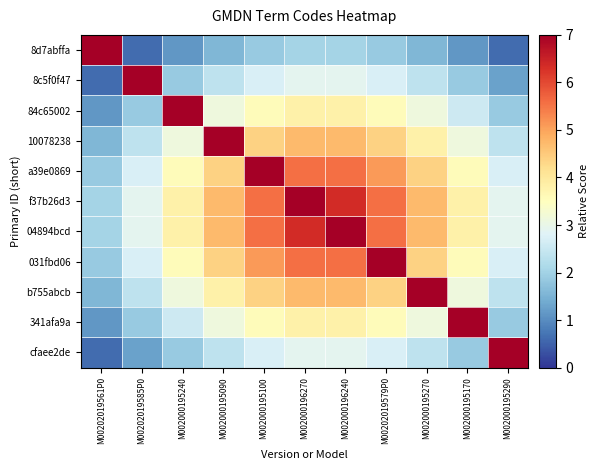

Reading left to right, what are all the values shown in this chart?

8d7abffa: M00202019561P0=7.0	M00202019585P0=0.6	M002000195240=1.1	M002000195090=1.6	M002000195100=1.9	M002000196270=2.0	M002000196240=2.0	M00202019579P0=1.9	M002000195270=1.6	M002000195170=1.1	M002000195290=0.6
8c5f0f47: M00202019561P0=0.6	M00202019585P0=7.0	M002000195240=1.9	M002000195090=2.4	M002000195100=2.7	M002000196270=2.9	M002000196240=2.9	M00202019579P0=2.7	M002000195270=2.4	M002000195170=1.9	M002000195290=1.3
84c65002: M00202019561P0=1.1	M00202019585P0=1.9	M002000195240=7.0	M002000195090=3.1	M002000195100=3.6	M002000196270=3.8	M002000196240=3.8	M00202019579P0=3.6	M002000195270=3.1	M002000195170=2.5	M002000195290=1.9
10078238: M00202019561P0=1.6	M00202019585P0=2.4	M002000195240=3.1	M002000195090=7.0	M002000195100=4.4	M002000196270=4.7	M002000196240=4.7	M00202019579P0=4.4	M002000195270=3.8	M002000195170=3.1	M002000195290=2.4
a39e0869: M00202019561P0=1.9	M00202019585P0=2.7	M002000195240=3.6	M002000195090=4.4	M002000195100=7.0	M002000196270=5.6	M002000196240=5.6	M00202019579P0=5.1	M002000195270=4.4	M002000195170=3.6	M002000195290=2.7
f37b26d3: M00202019561P0=2.0	M00202019585P0=2.9	M002000195240=3.8	M002000195090=4.7	M002000195100=5.6	M002000196270=7.0	M002000196240=6.4	M00202019579P0=5.6	M002000195270=4.7	M002000195170=3.8	M002000195290=2.9
04894bcd: M00202019561P0=2.0	M00202019585P0=2.9	M002000195240=3.8	M002000195090=4.7	M002000195100=5.6	M002000196270=6.4	M002000196240=7.0	M00202019579P0=5.6	M002000195270=4.7	M002000195170=3.8	M002000195290=2.9
031fbd06: M00202019561P0=1.9	M00202019585P0=2.7	M002000195240=3.6	M002000195090=4.4	M002000195100=5.1	M002000196270=5.6	M002000196240=5.6	M00202019579P0=7.0	M002000195270=4.4	M002000195170=3.6	M002000195290=2.7
b755abcb: M00202019561P0=1.6	M00202019585P0=2.4	M002000195240=3.1	M002000195090=3.8	M002000195100=4.4	M002000196270=4.7	M002000196240=4.7	M00202019579P0=4.4	M002000195270=7.0	M002000195170=3.1	M002000195290=2.4
341afa9a: M00202019561P0=1.1	M00202019585P0=1.9	M002000195240=2.5	M002000195090=3.1	M002000195100=3.6	M002000196270=3.8	M002000196240=3.8	M00202019579P0=3.6	M002000195270=3.1	M002000195170=7.0	M002000195290=1.9
cfaee2de: M00202019561P0=0.6	M00202019585P0=1.3	M002000195240=1.9	M002000195090=2.4	M002000195100=2.7	M002000196270=2.9	M002000196240=2.9	M00202019579P0=2.7	M002000195270=2.4	M002000195170=1.9	M002000195290=7.0